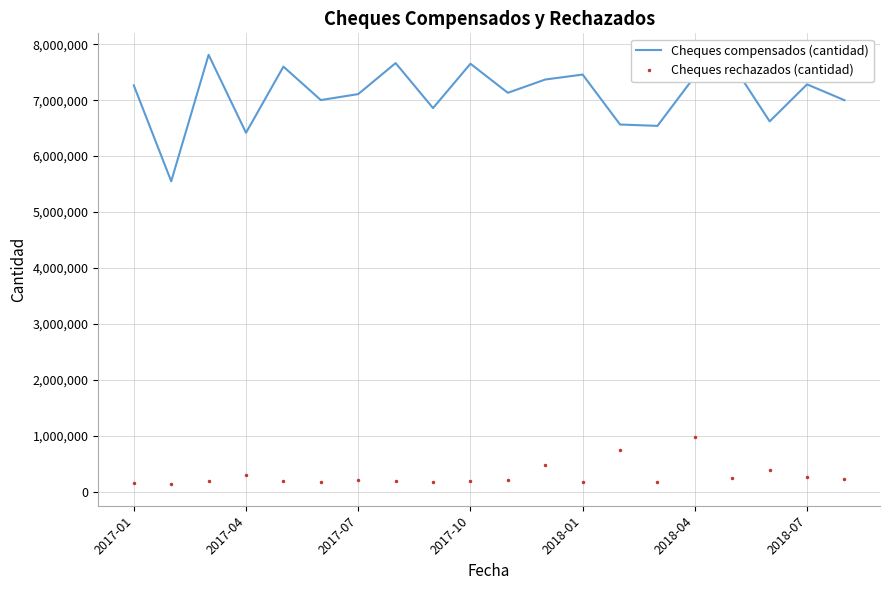

Which series has the largest total across all categories?

Cheques compensados (cantidad)